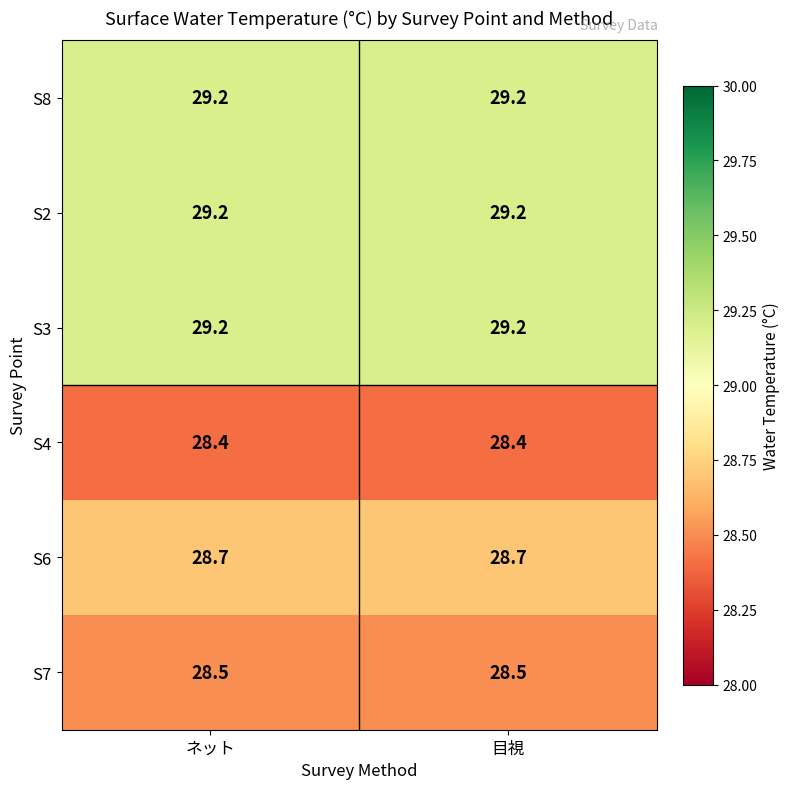

Is the value of S7 at 目視 greater than the value of S4 at 目視?

Yes